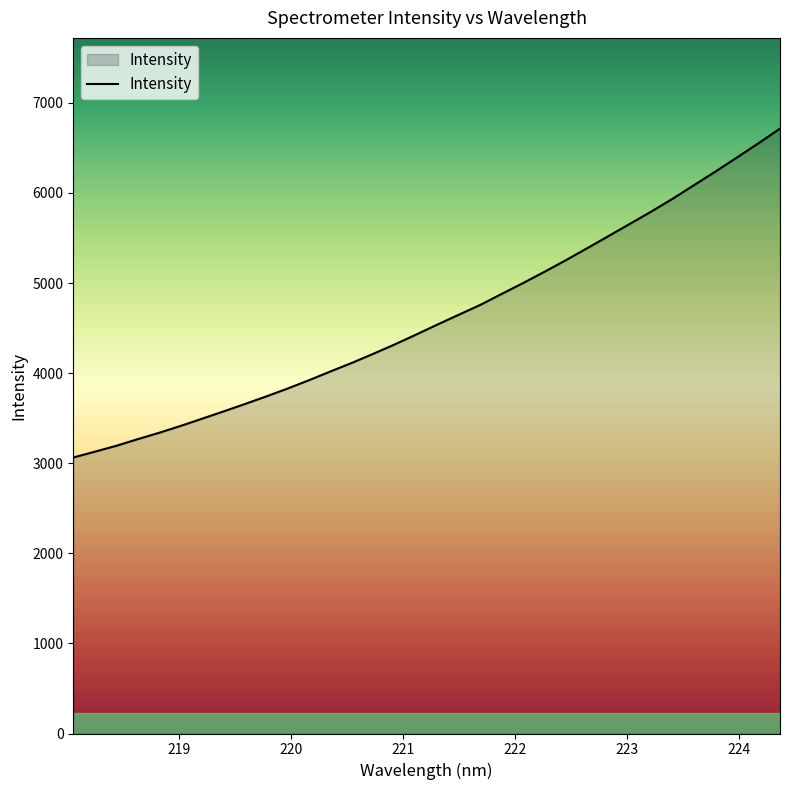

What is the maximum value shown in the chart?

6713.5